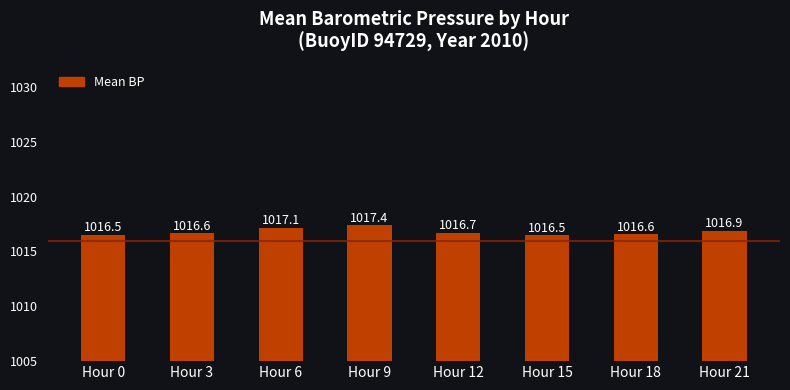

What is the value of the 6th bar from the left?

1016.5